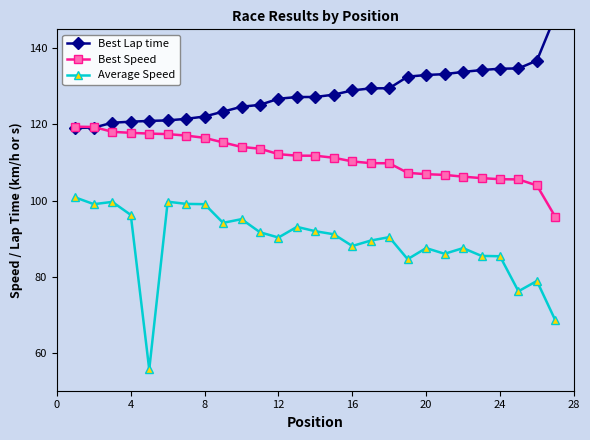

Does the chart have visible grid lines?

No